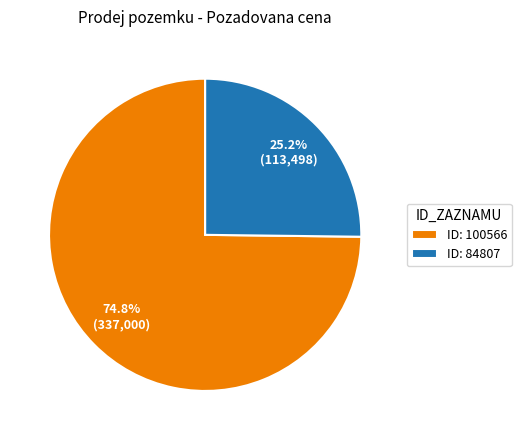

Combined, what portion of the pie is ID: 100566 and ID: 84807?

100.0%